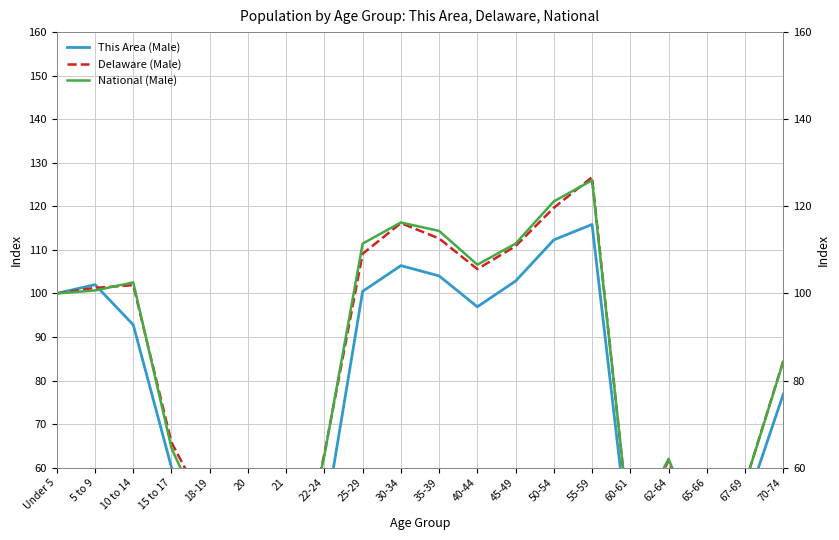

List the labels in order of Delaware (Male) value, largest first.

55-59, 50-54, 30-34, 35-39, 45-49, 25-29, 40-44, 10 to 14, 5 to 9, Under 5, 70-74, 15 to 17, 22-24, 62-64, 67-69, 18-19, 60-61, 65-66, 20, 21